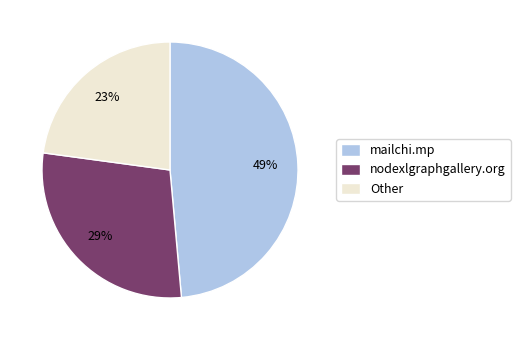

To the nearest percent, what is the difference between the largest and smallest slice percentages?

26%